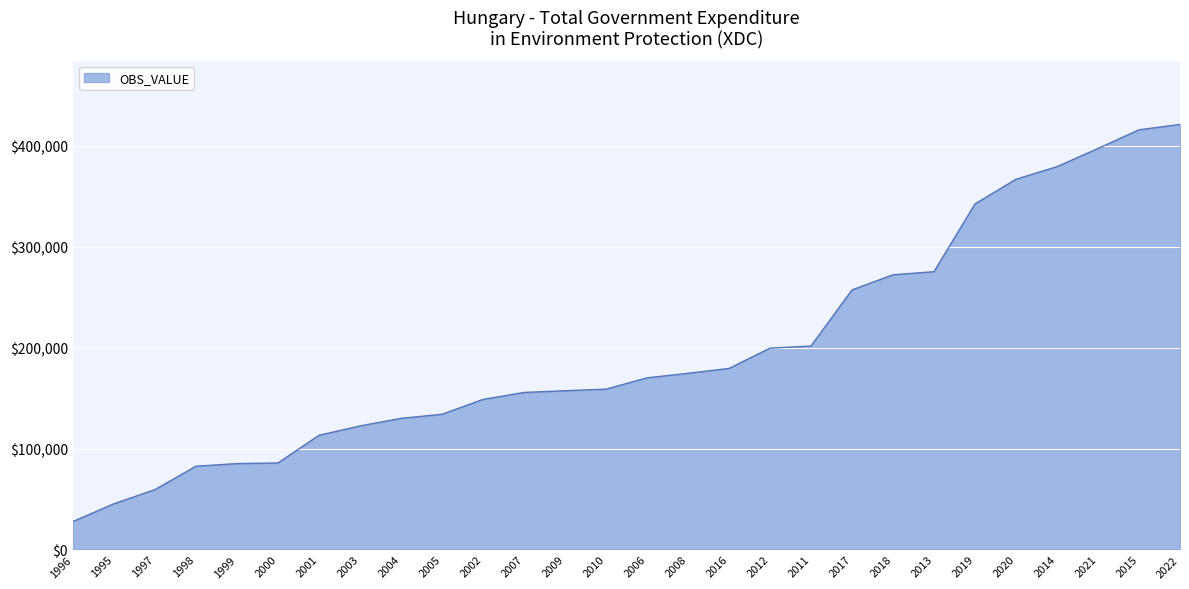

Between 2003 and 2005, which is larger?

2005